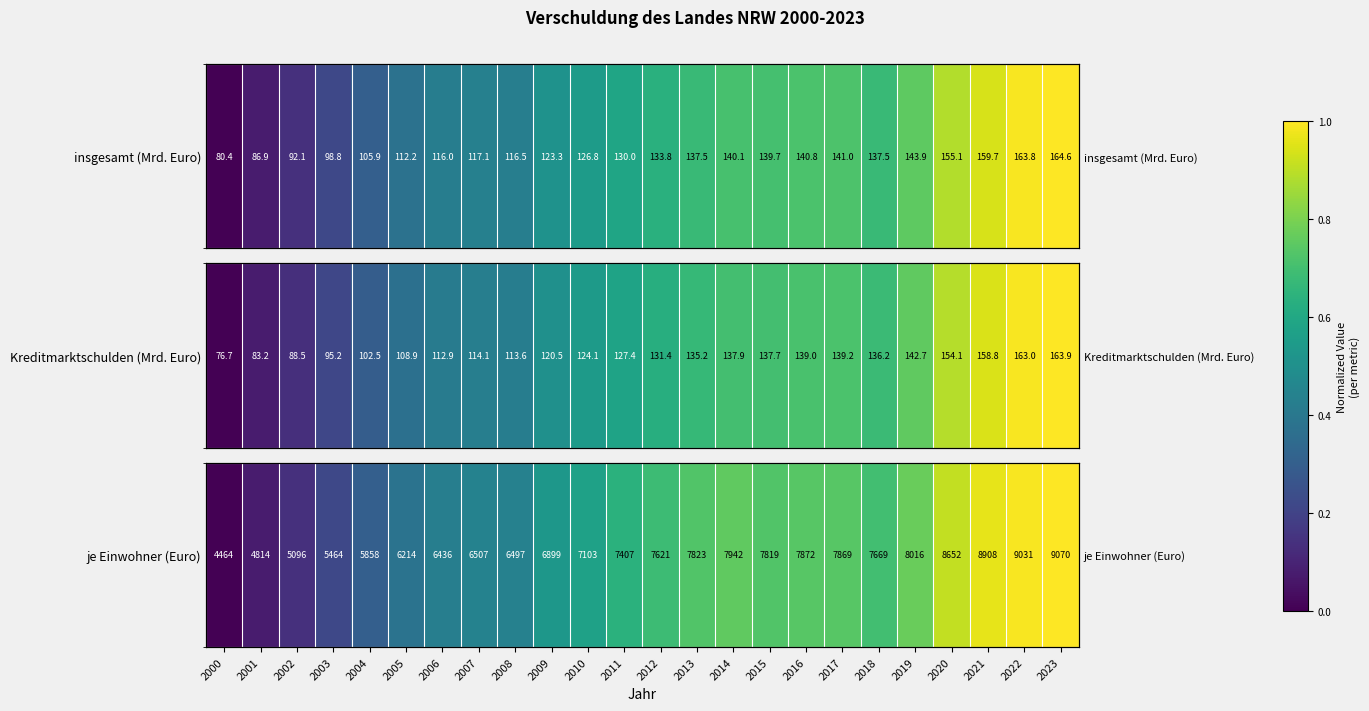

Rank the categories by value from highest to lowest.

2023, 2022, 2021, 2020, 2019, 2014, 2016, 2017, 2013, 2015, 2018, 2012, 2011, 2010, 2009, 2007, 2008, 2006, 2005, 2004, 2003, 2002, 2001, 2000